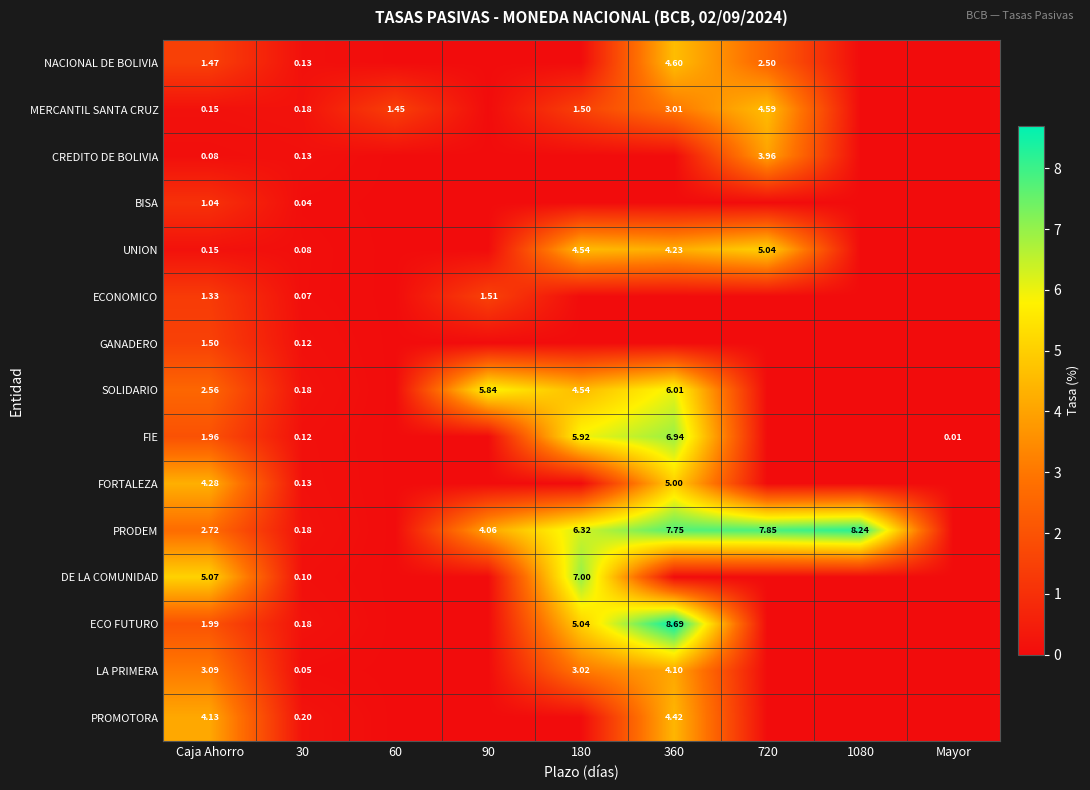

Which series has the largest total across all categories?

PRODEM